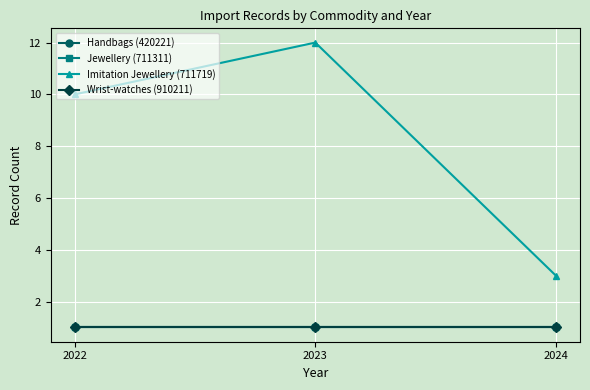

List the series in order of their peak value, highest first.

Imitation Jewellery (711719), Handbags (420221), Jewellery (711311), Wrist-watches (910211)